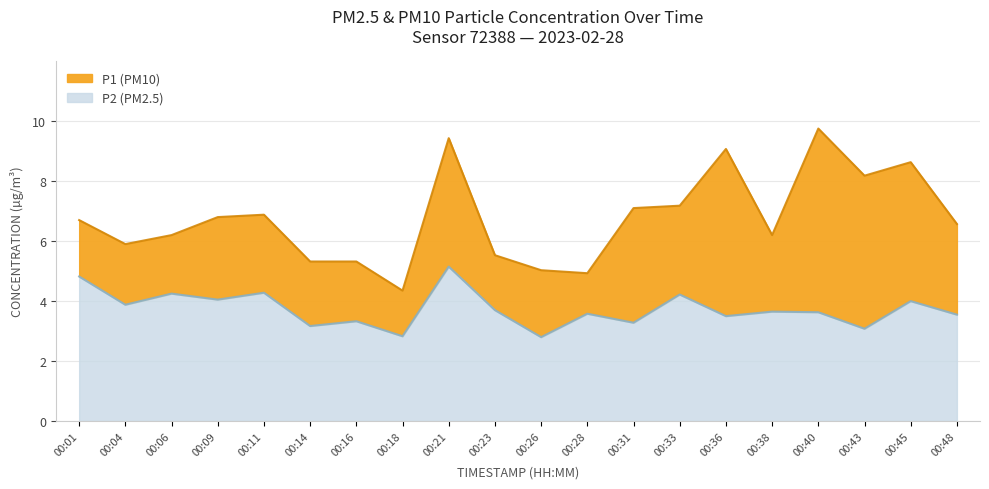

True or false: P2 and P1 intersect in this chart.

False